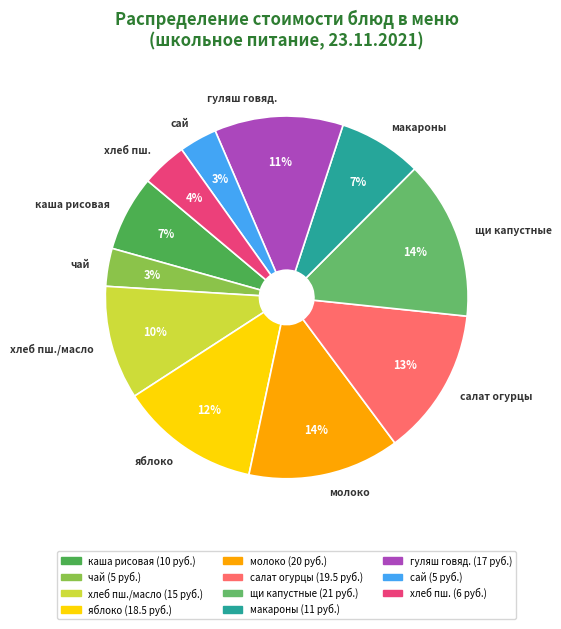

To the nearest percent, what is the difference between the макароны and щи капустные slice percentages?

7%